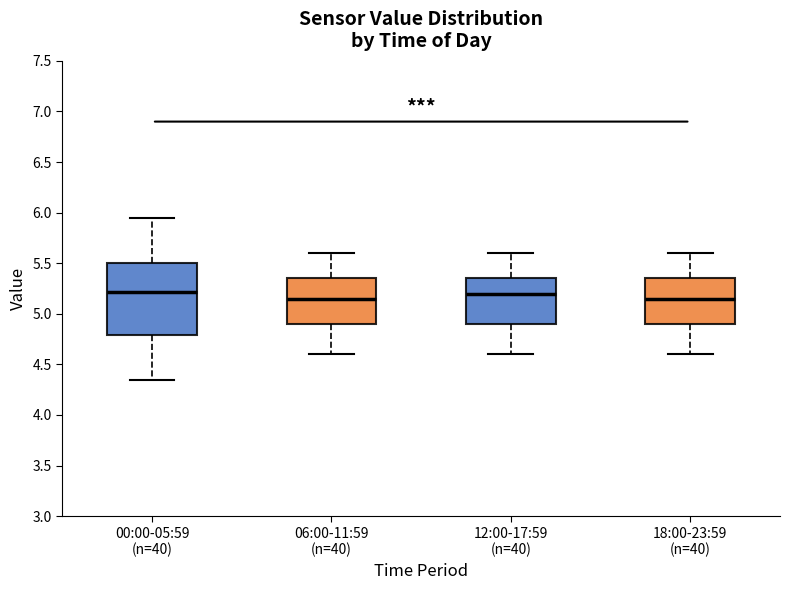

Comparing the boxes themselves (not the whiskers), which one is the tallest?

00:00-05:59 (n=40)